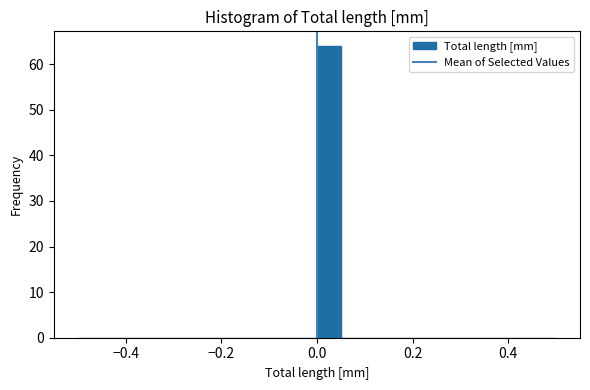

Around what value on the x-axis is the tallest bar? Give the approximate position of its centre, as read against the axis.

0.02